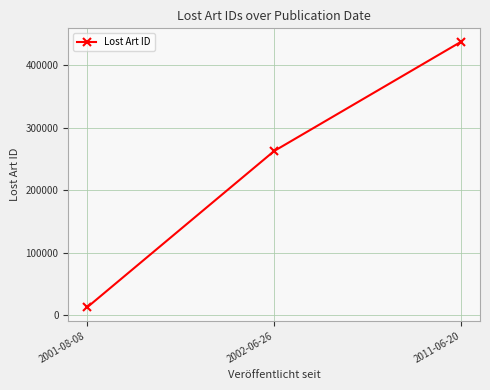

The value at 2001-08-08 is 12084. True or false?

True